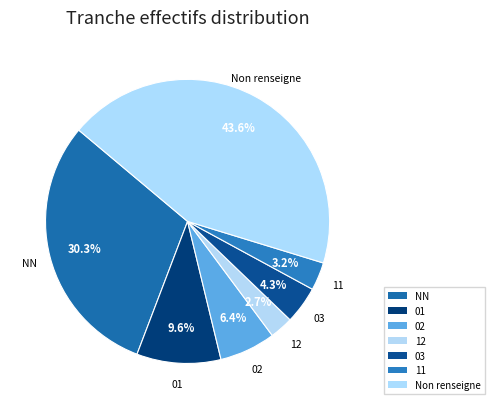

To the nearest percent, what percentage of the pie is 11?

3%